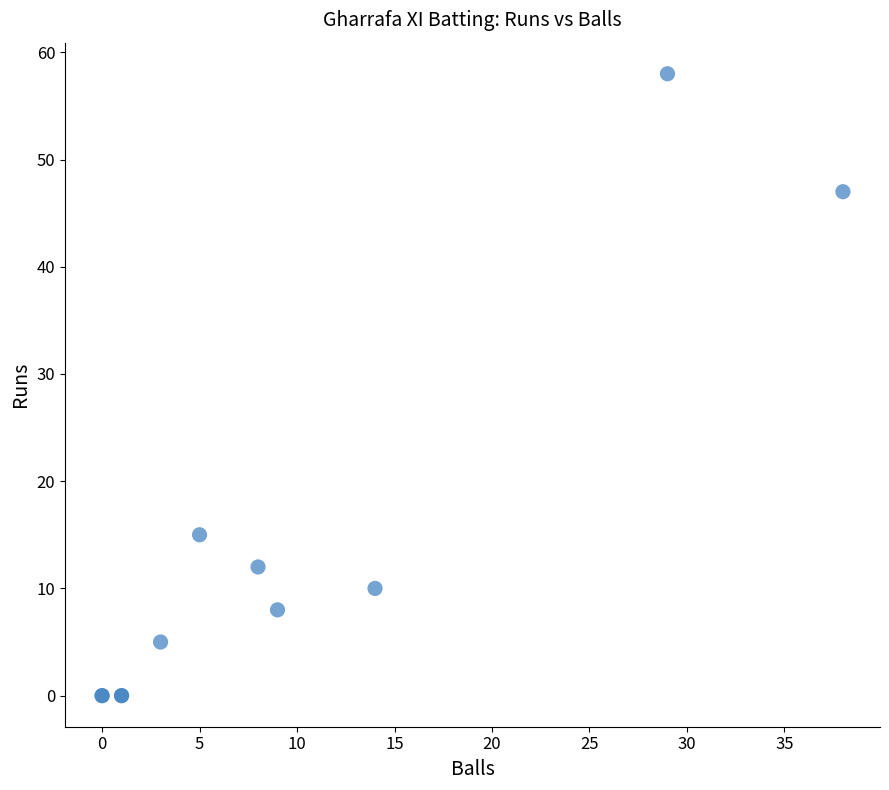

What Y value in the scatter plot is closest to 29?

15